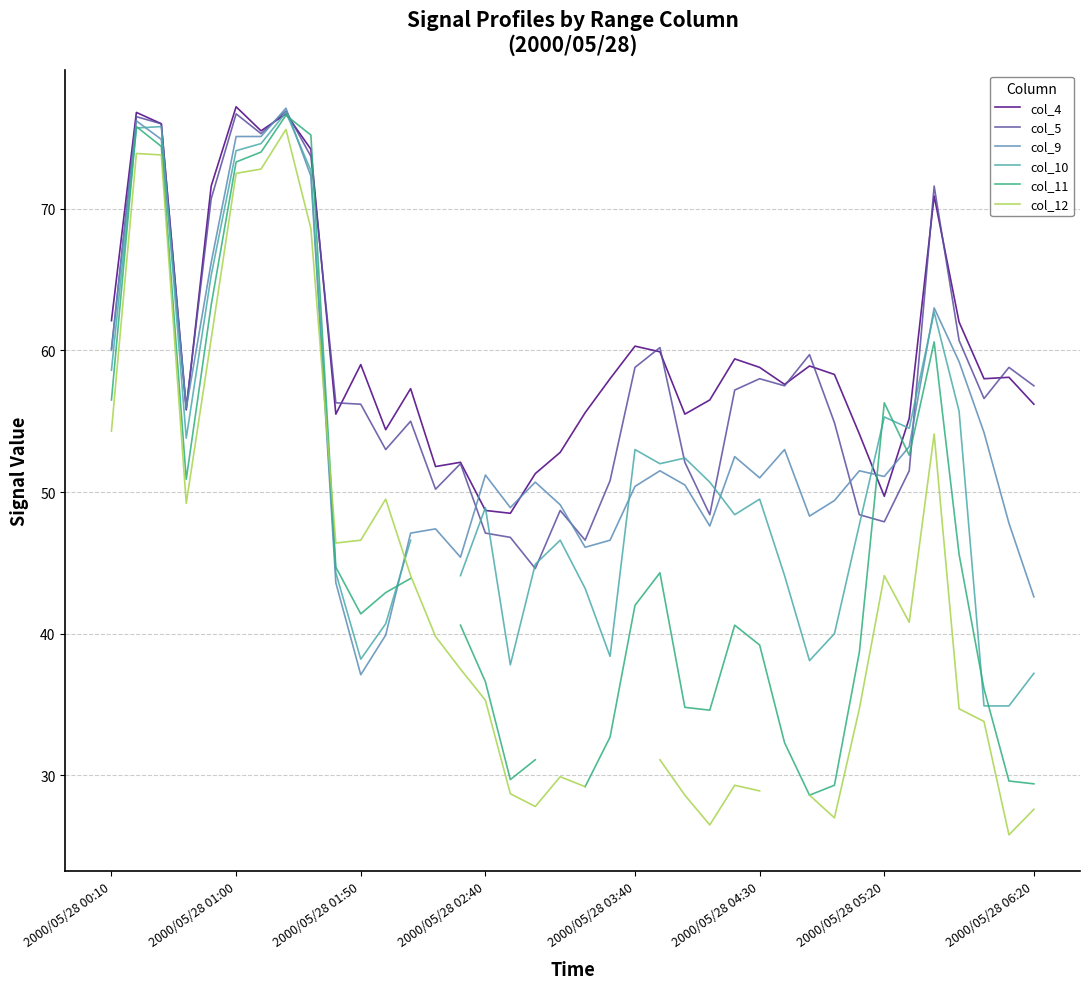

Does the chart display data point markers on the line(s)?

No